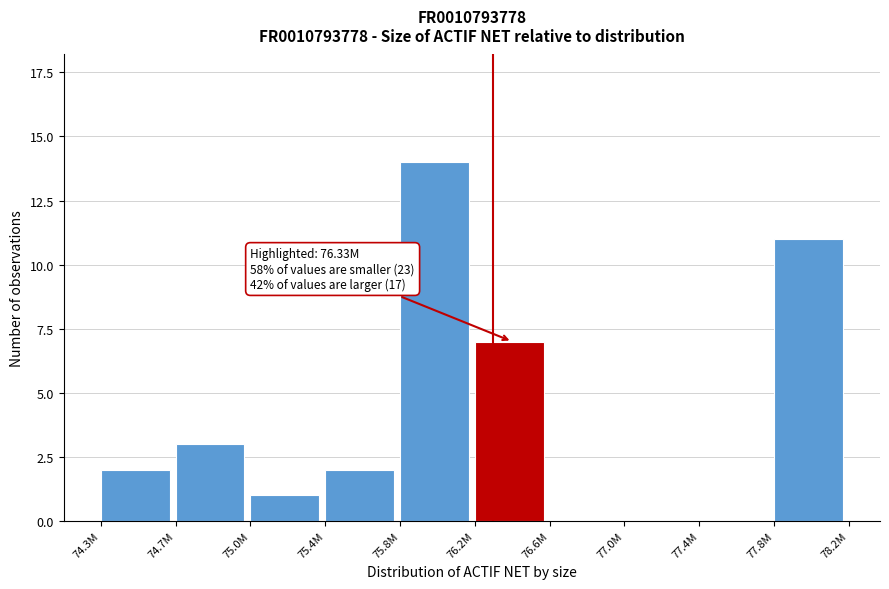

Approximately how many times larger is the value at 75.0M compared to 74.3M?

0.5